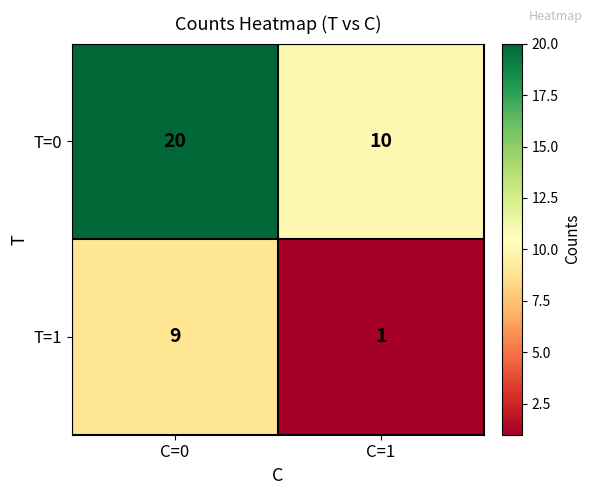

List the series in order of their overall mean, lowest first.

T=1, T=0